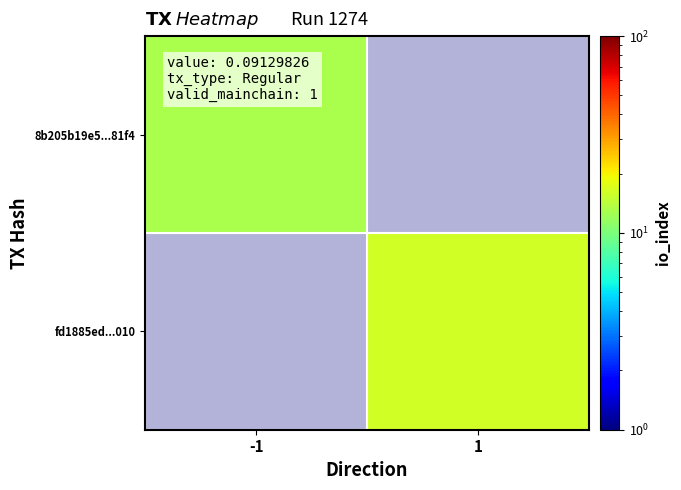

What value does the fd1885ed...010 series have at 1?

16.0